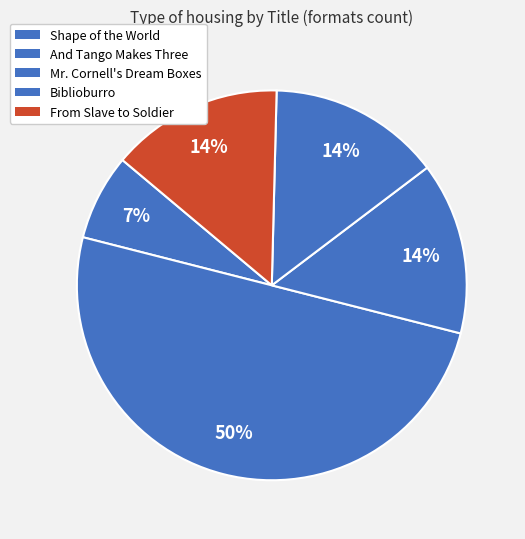

How many segments does this pie chart have?

5